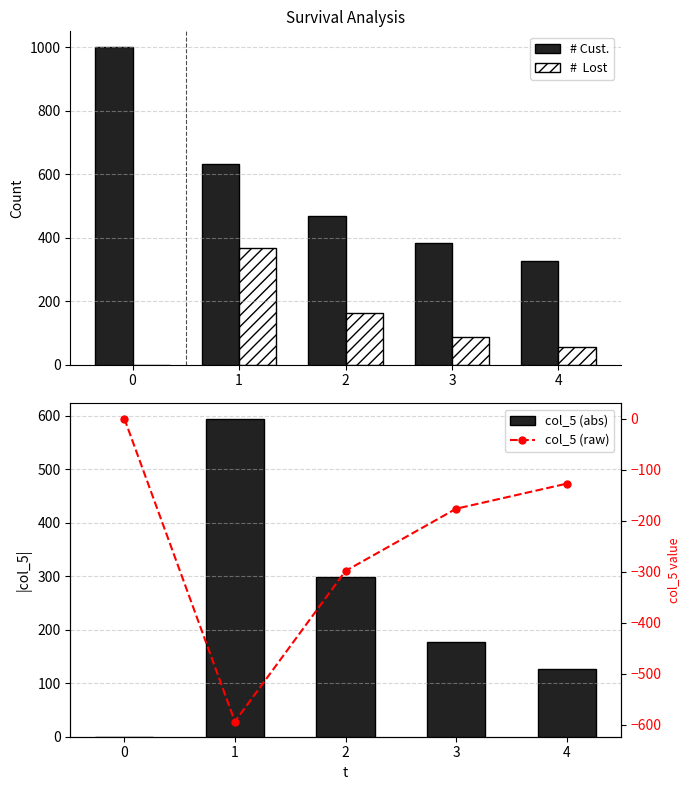

What is the sum of the # Cust. values at 3 and 0?

1382.0